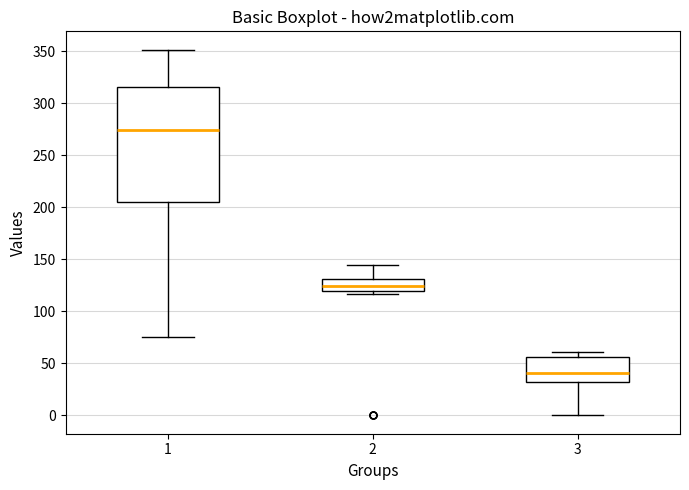

Where is the upper edge of the box at x = 1 on the y-axis? The values are not printed on the chart, so give them approximately, as read against the axis.

315